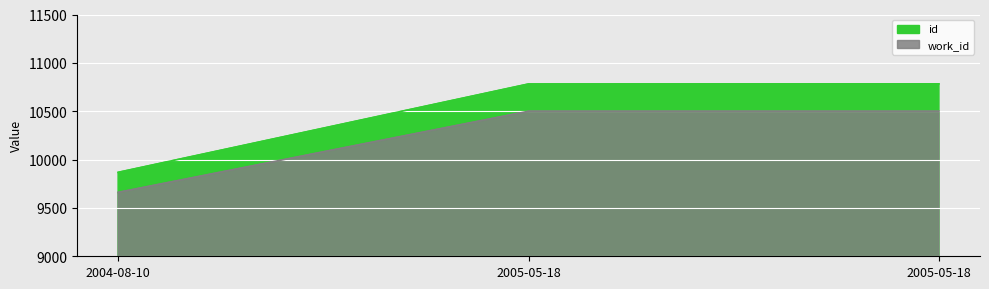

Rank the series by their maximum value, from lowest to highest.

work_id, id